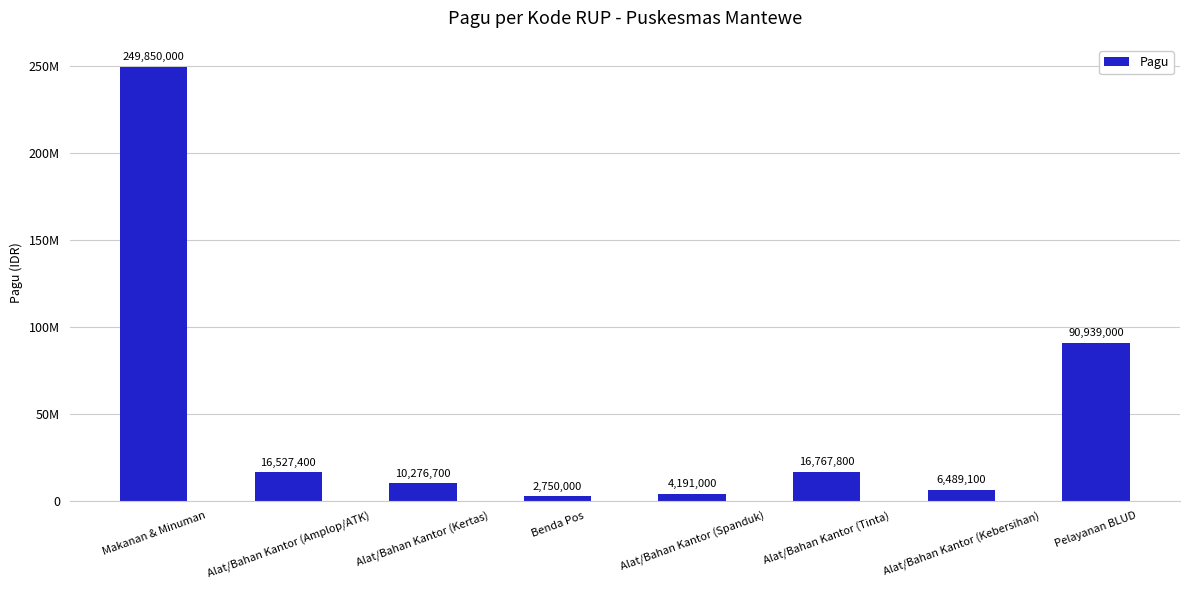

What is the average value?

49723875